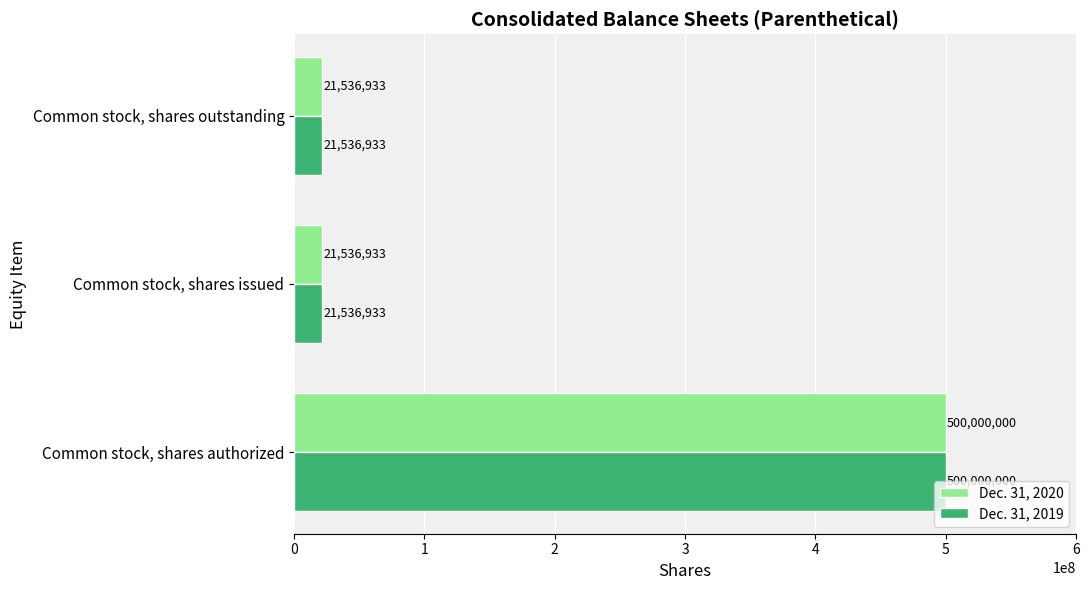

What is the average value of the Dec. 31, 2020 series?

181024622